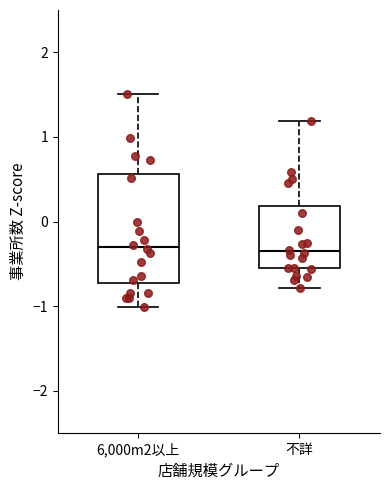

Where is the lower edge of the box for 6,000m2以上 on the y-axis? The values are not printed on the chart, so give them approximately, as read against the axis.

-0.7